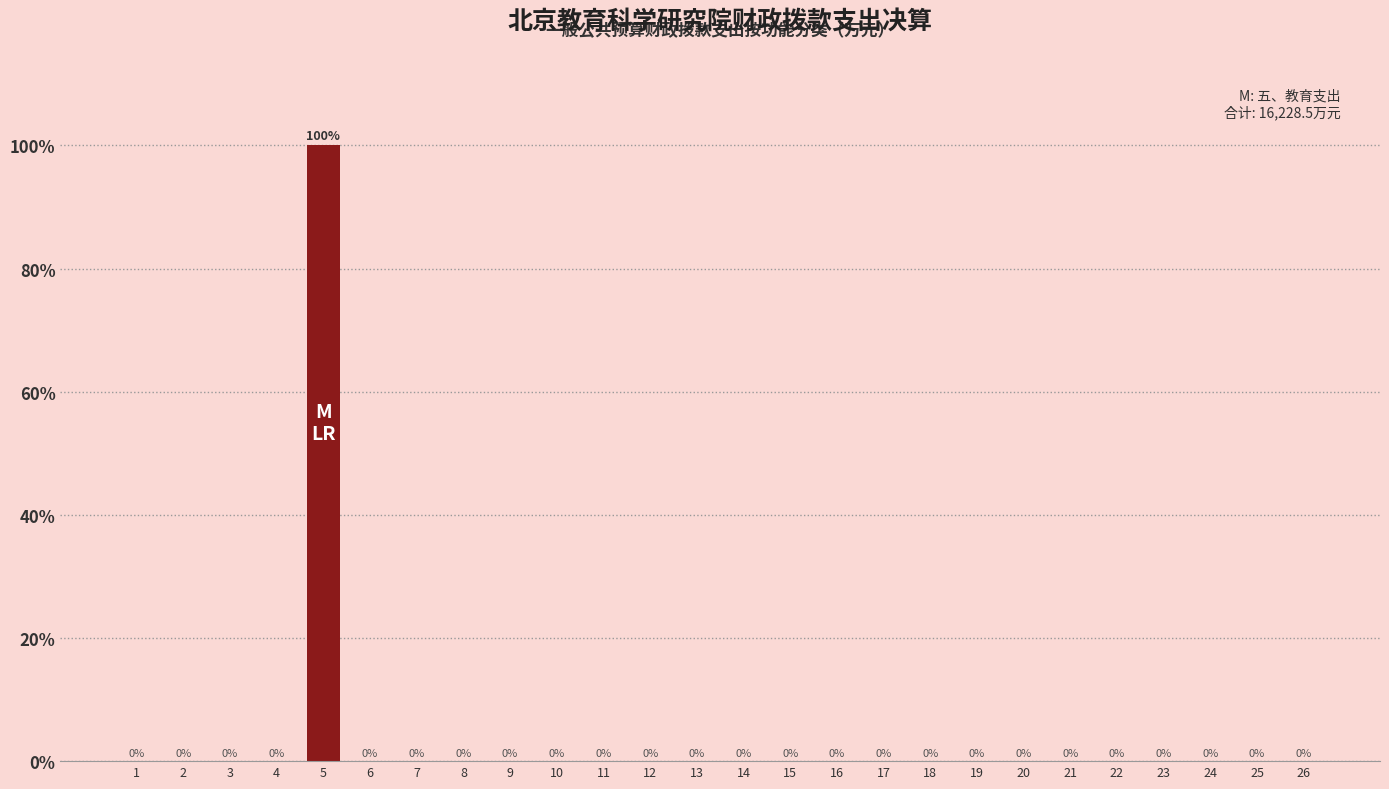

Reading right to left, what are all the values shown in this chart?

26=0	25=0	24=0	23=0	22=0	21=0	20=0	19=0	18=0	17=0	16=0	15=0	14=0	13=0	12=0	11=0	10=0	9=0	8=0	7=0	6=0	5=100	4=0	3=0	2=0	1=0